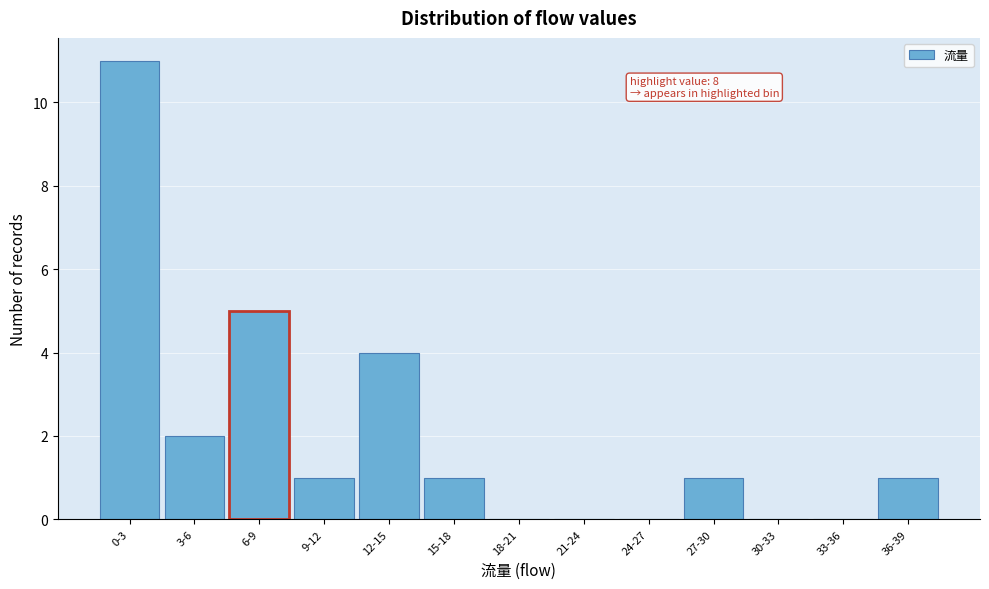

Reading left to right, list all the values displayed in this chart.

0-3=11	3-6=2	6-9=5	9-12=1	12-15=4	15-18=1	18-21=0	21-24=0	24-27=0	27-30=1	30-33=0	33-36=0	36-39=1